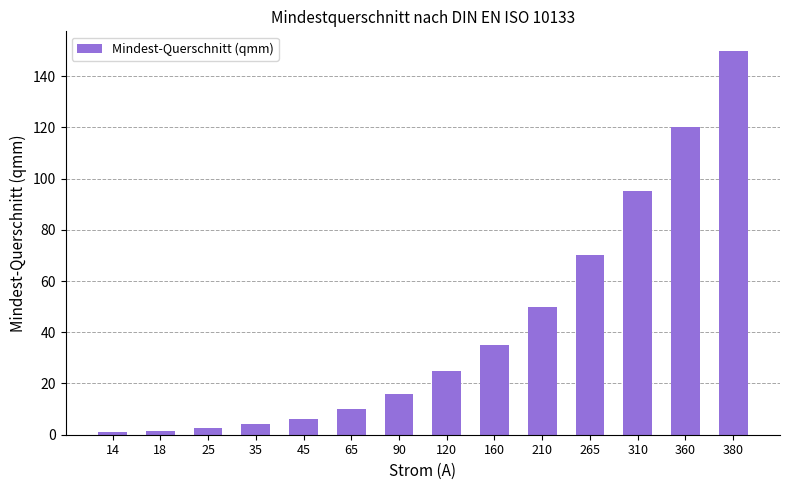

Where is the data nearest to the value 75?

265